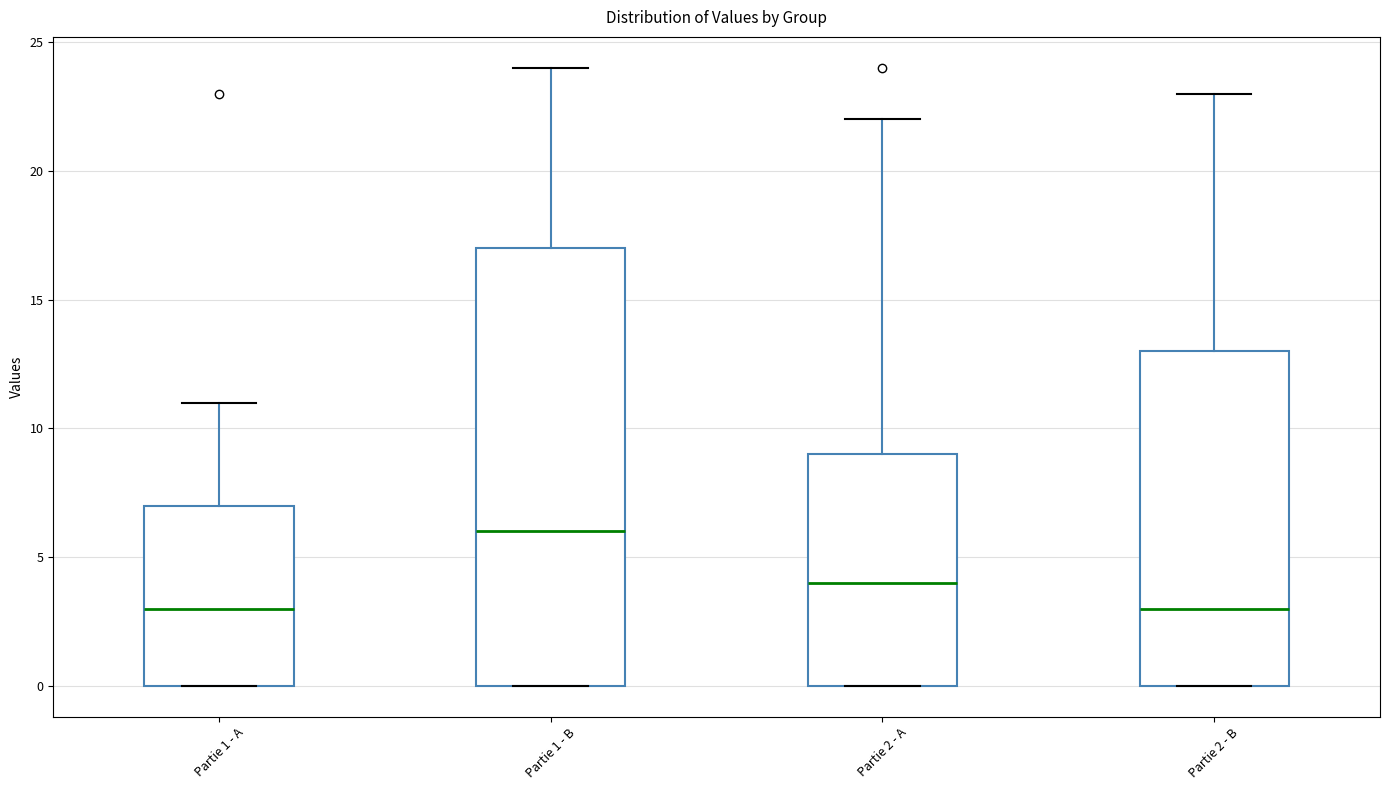

Comparing the boxes themselves (not the whiskers), which one is the tallest?

Partie 1 - B